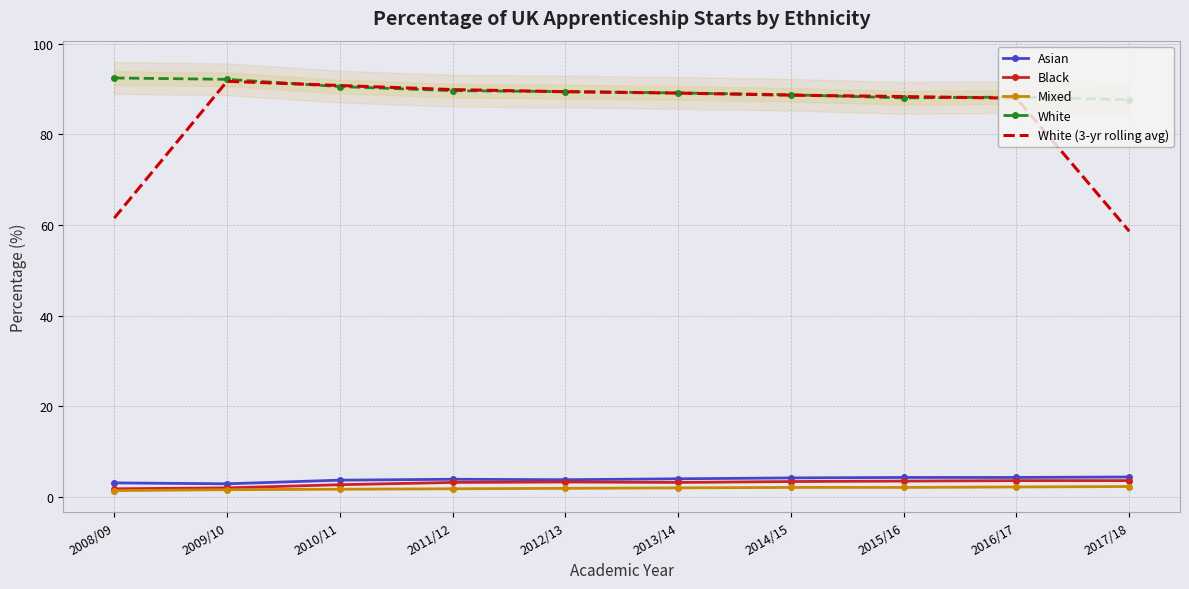

True or false: Asian has a value of 4.6 at 2008/09.

False